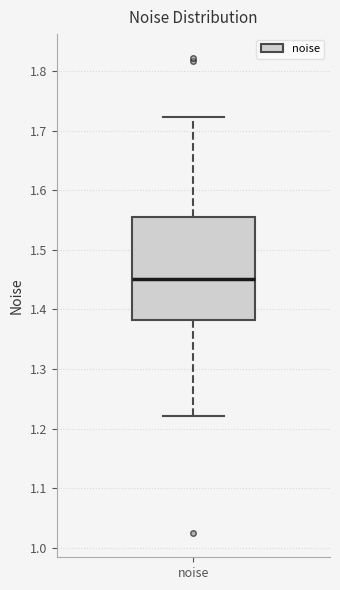

Read this box plot against the y-axis: the position of the median line, the range covered by the box, and the ends of both whiskers. The values are not printed on the chart, so give them approximately, as read against the axis.

median 1.45, box 1.38 to 1.56, whiskers 1.22 to 1.72